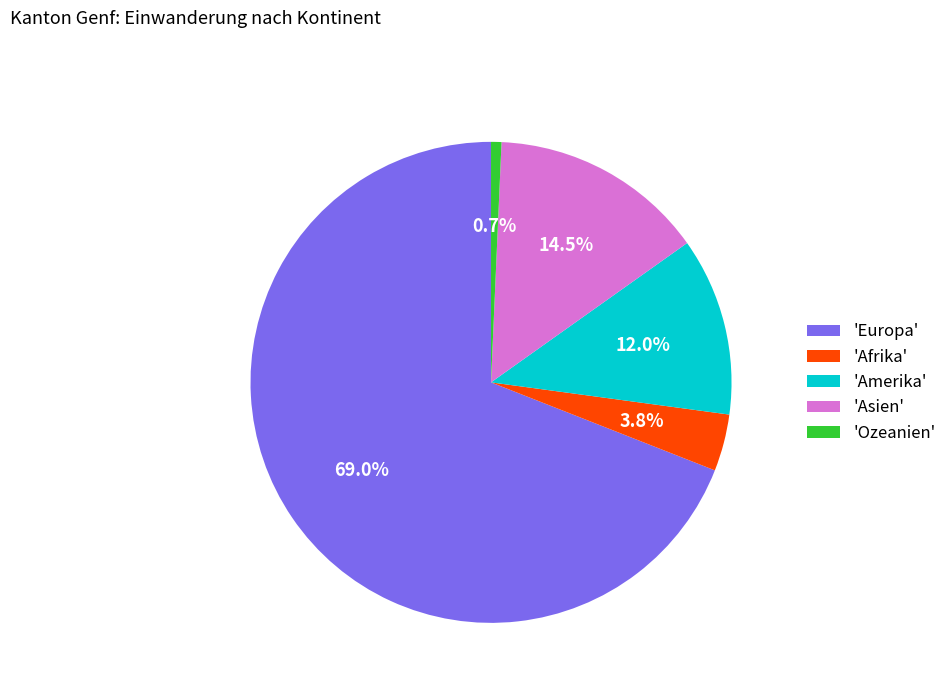

How many slices are in this pie chart?

5